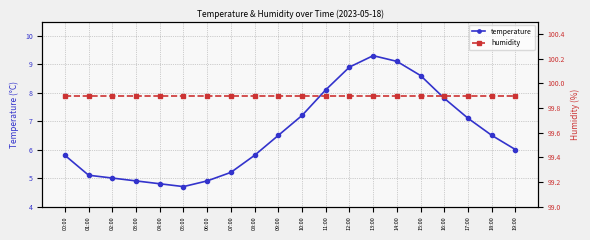

Which has a higher value, 08:00 or 17:00?

17:00